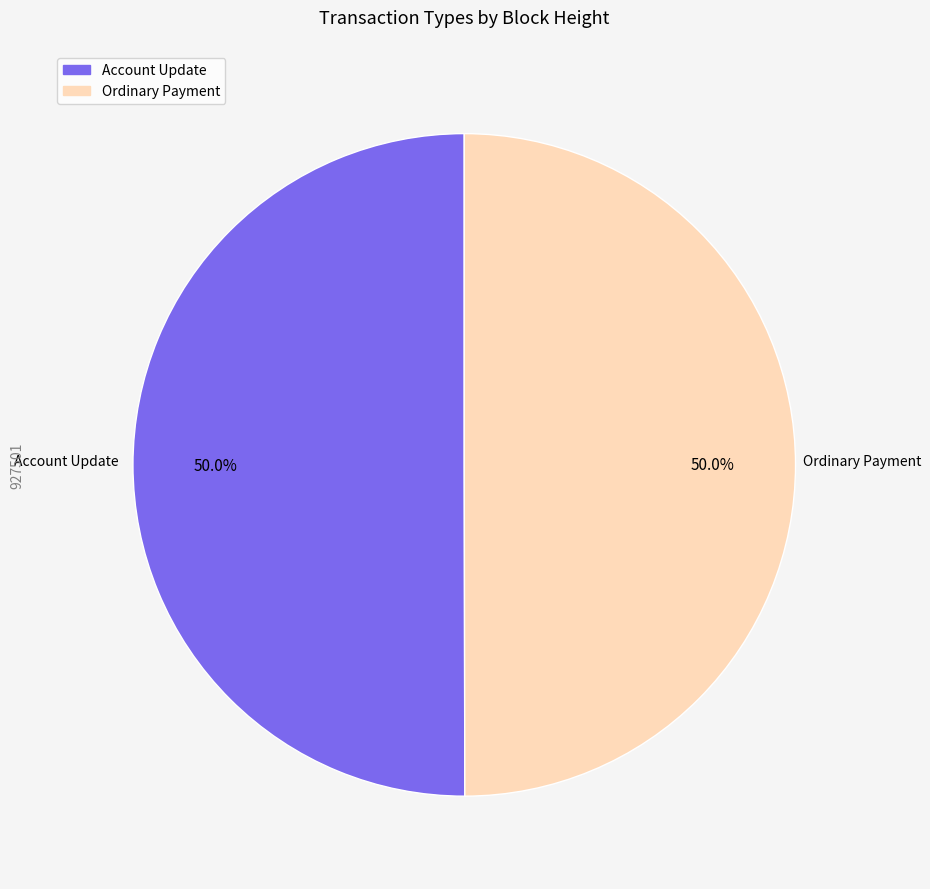

To the nearest percent, what portion does Account Update represent?

50%